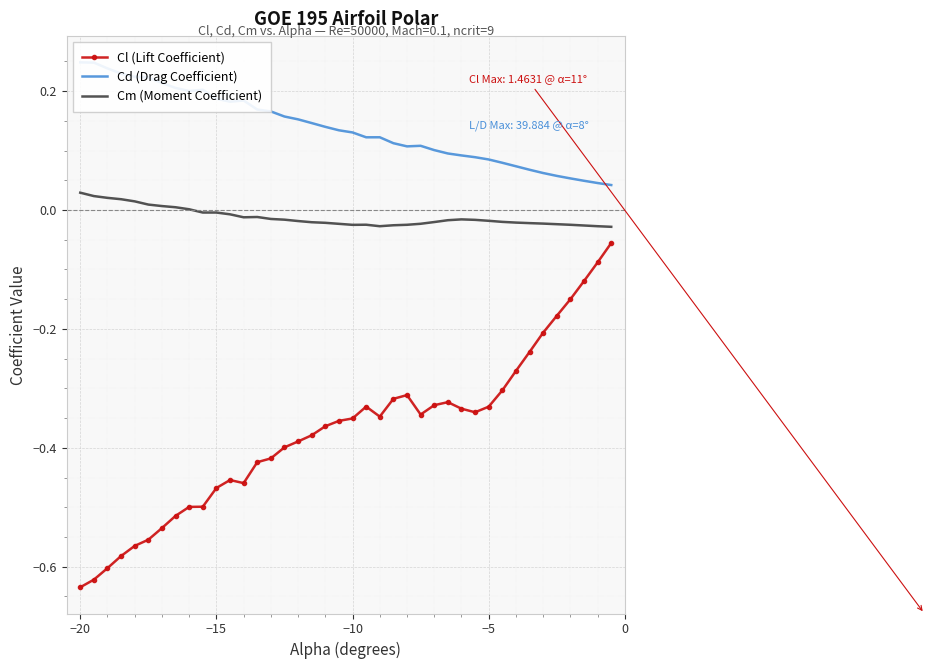

True or false: Cm (Moment Coefficient) and Cl (Lift Coefficient) intersect in this chart.

False